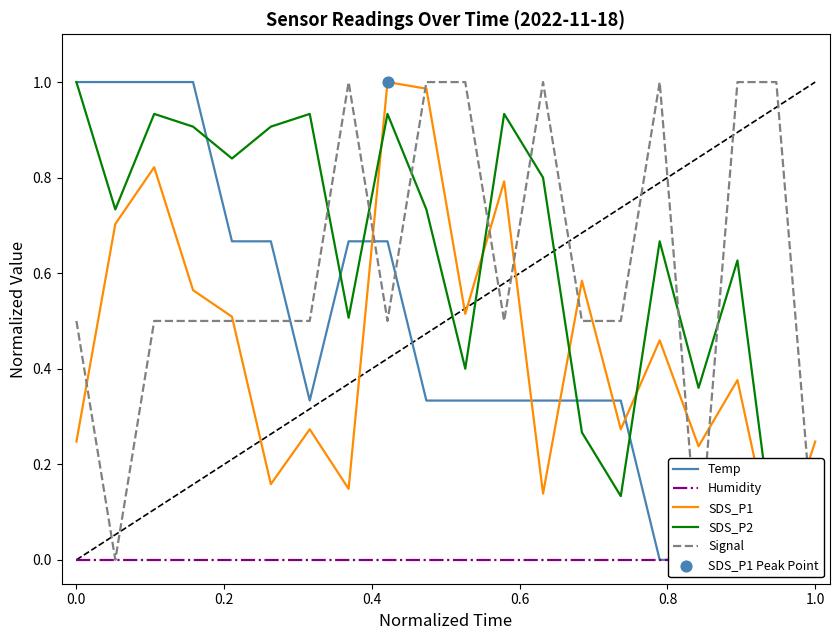

Is the value of Temp at 0.6 greater than the value of SDS_P1 at 19?

Yes